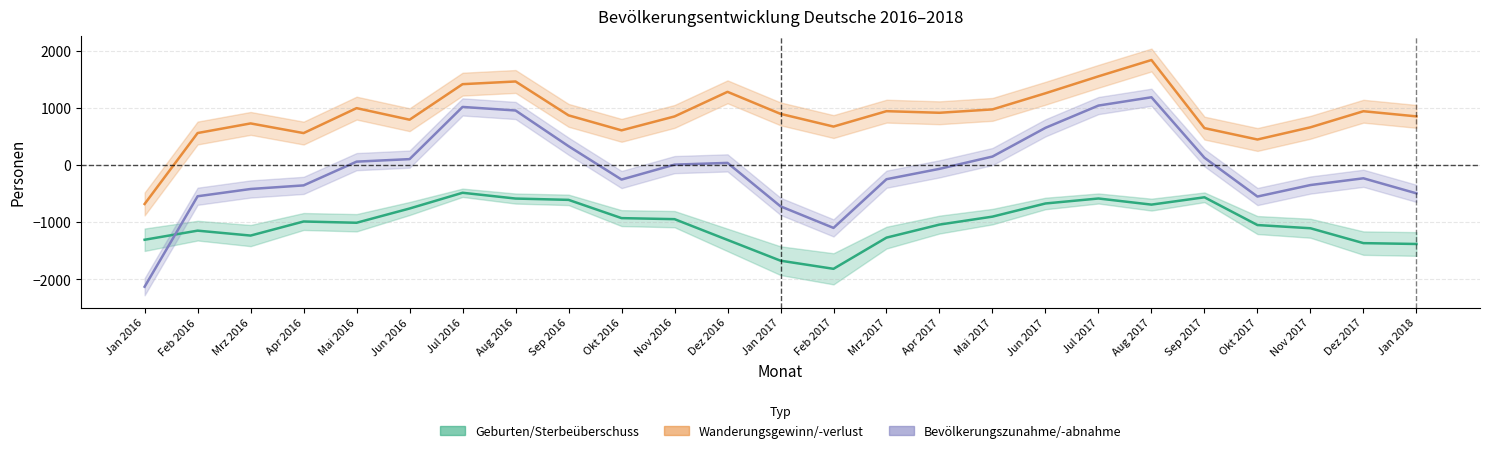

What is the lowest value of the Bevölkerungszunahme/-abnahme series?

-2128